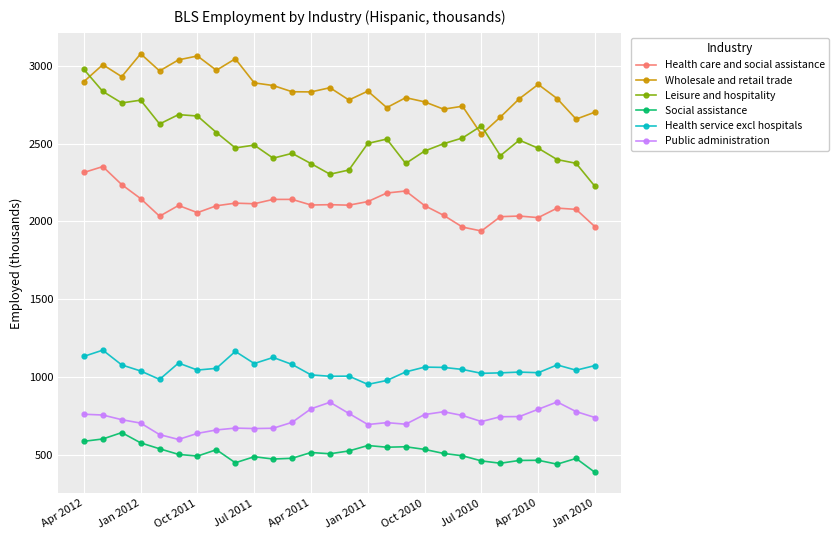

What is the smallest value displayed?

386